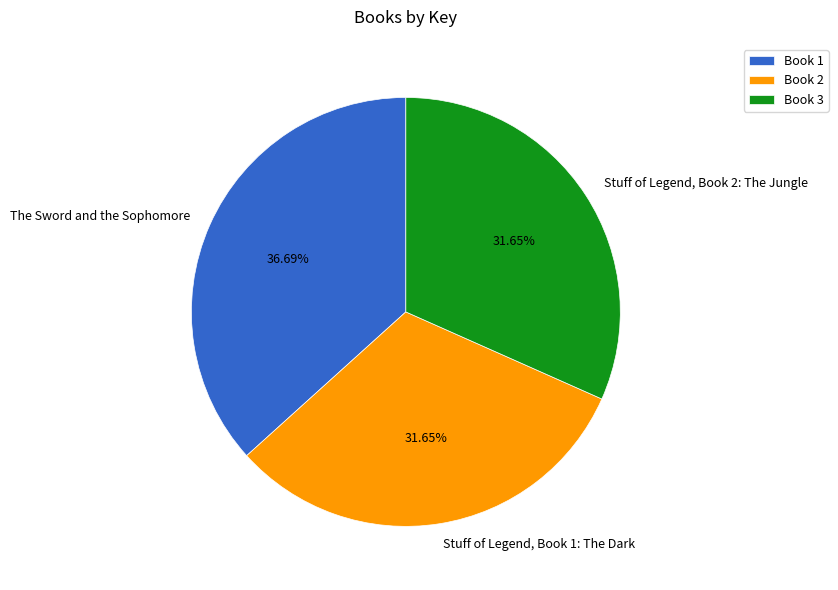

Approximately how many times larger is the value at The Sword and the Sophomore compared to Stuff of Legend, Book 2: The Jungle?

1.2